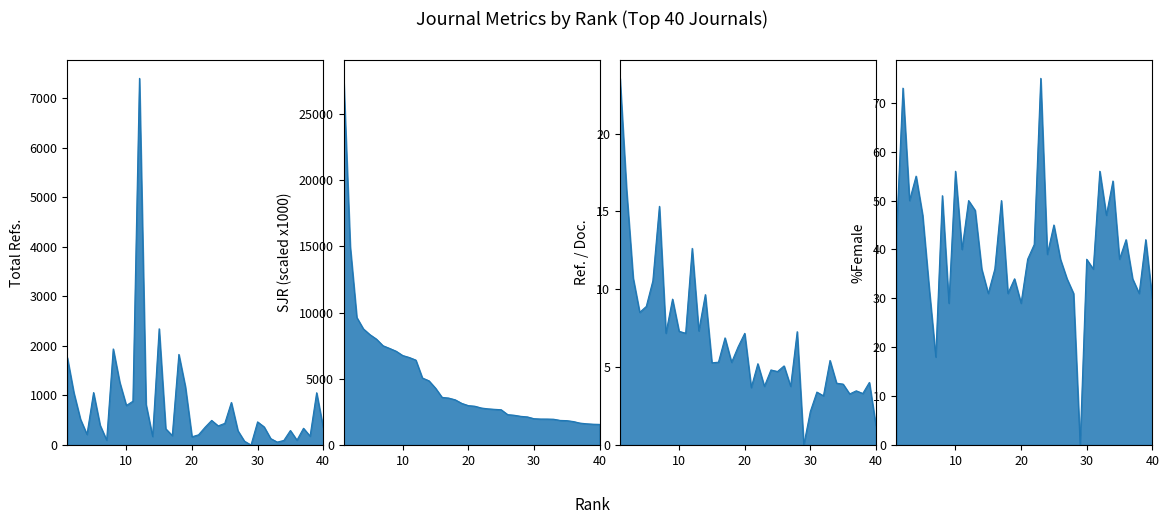

Between 9 and 19, which series saw the biggest shift?

SJR